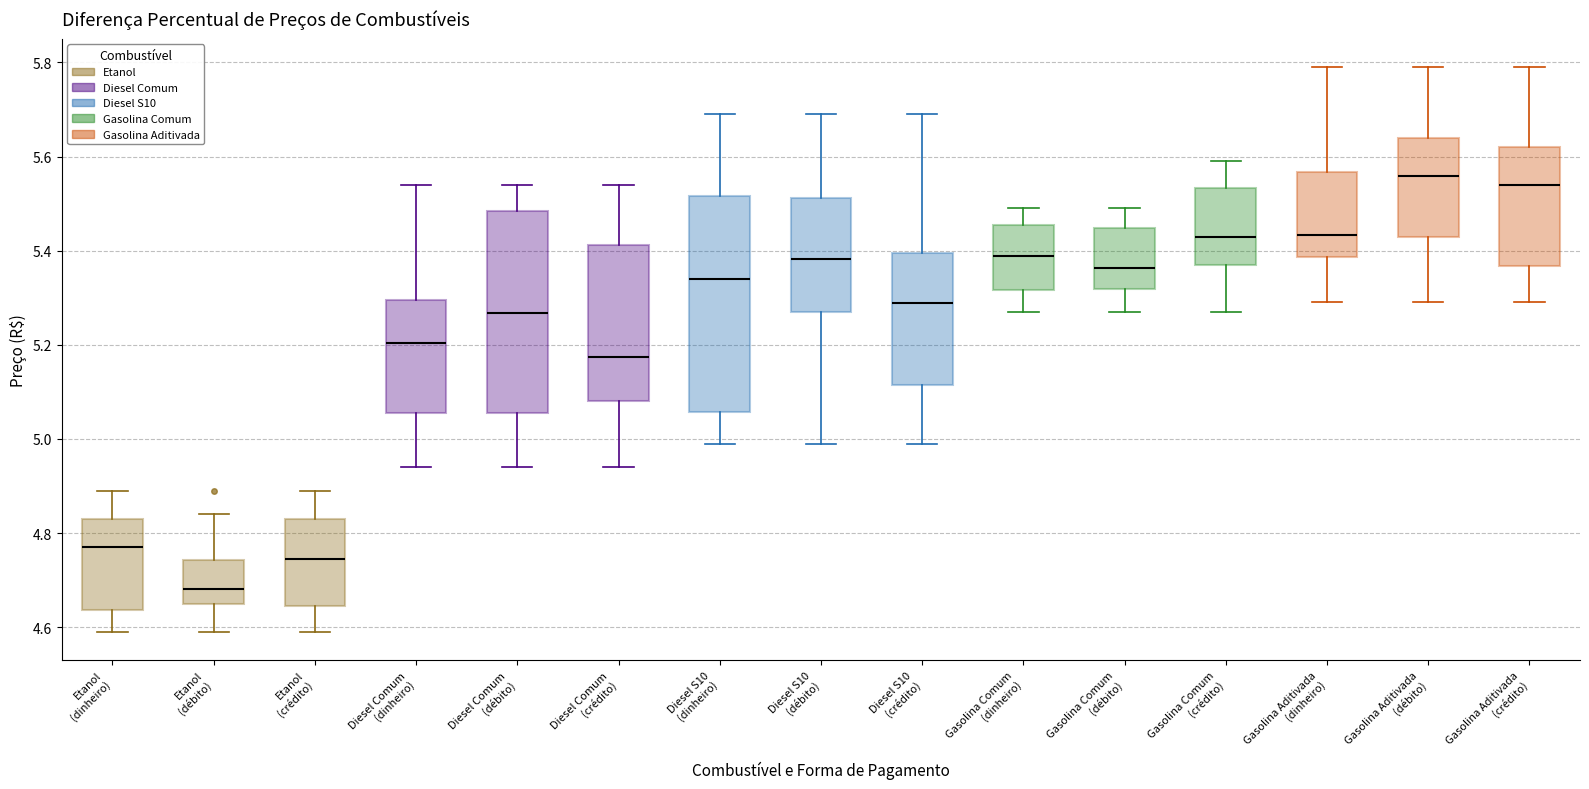

Which box is the tallest, from its lower edge to its upper edge?

Diesel S10 (dinheiro)